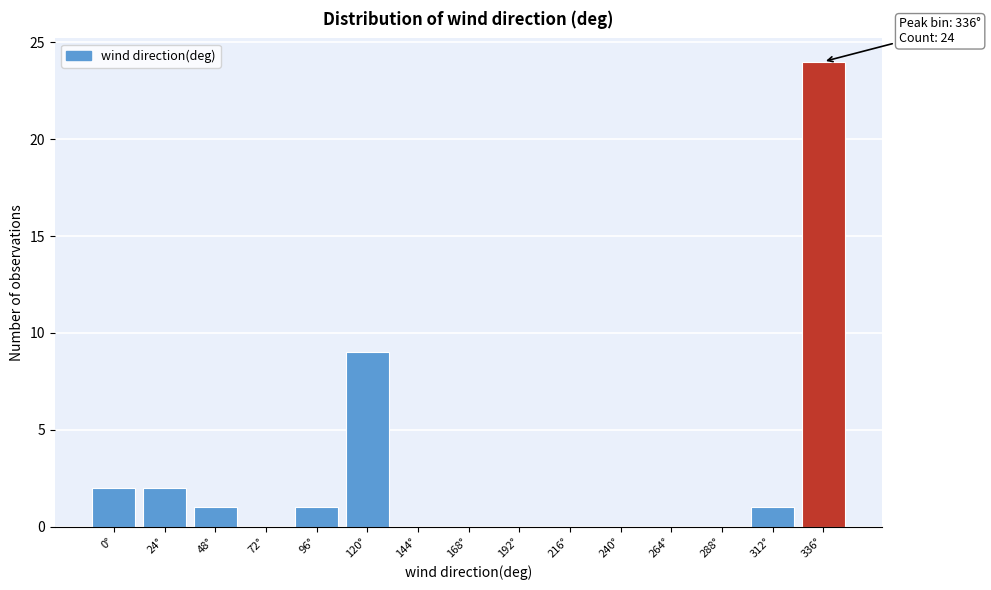

Reading left to right, list all the values displayed in this chart.

0°=2	24°=2	48°=1	72°=0	96°=1	120°=9	144°=0	168°=0	192°=0	216°=0	240°=0	264°=0	288°=0	312°=1	336°=24